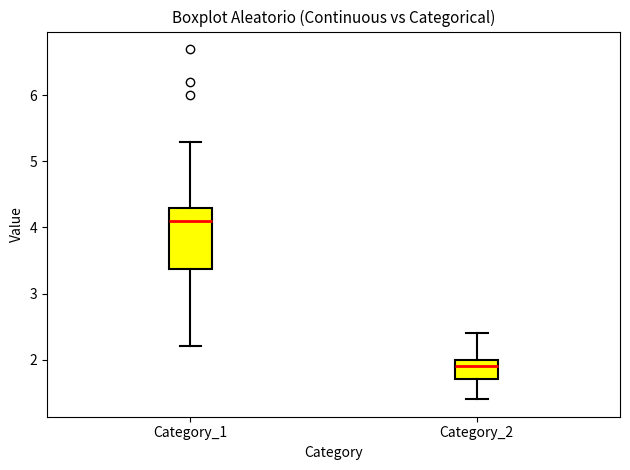

Comparing the boxes themselves (not the whiskers), which one is the tallest?

Category_1